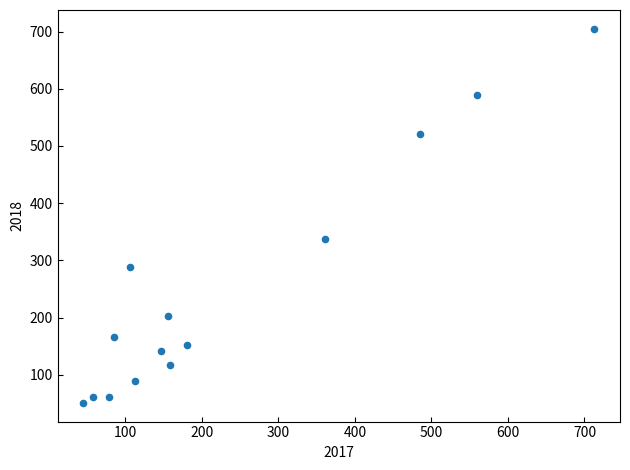

What is the range of Y values (max minus min)?

654